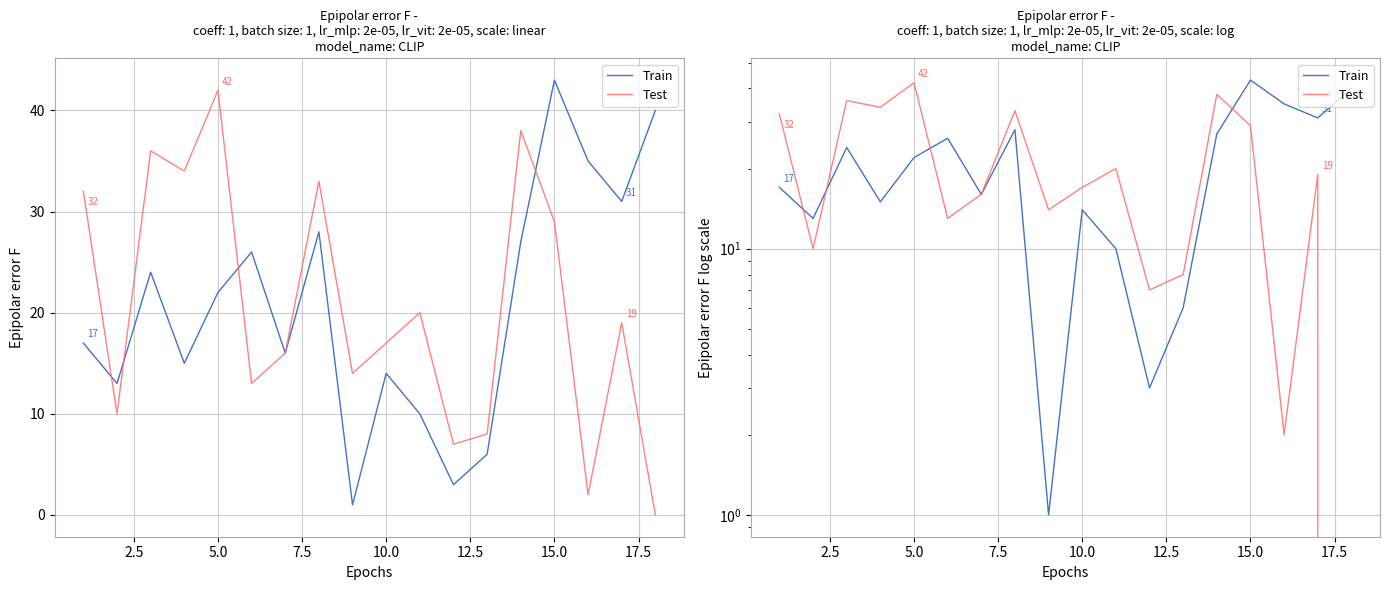

How many intersections are there between Test and Train?

4